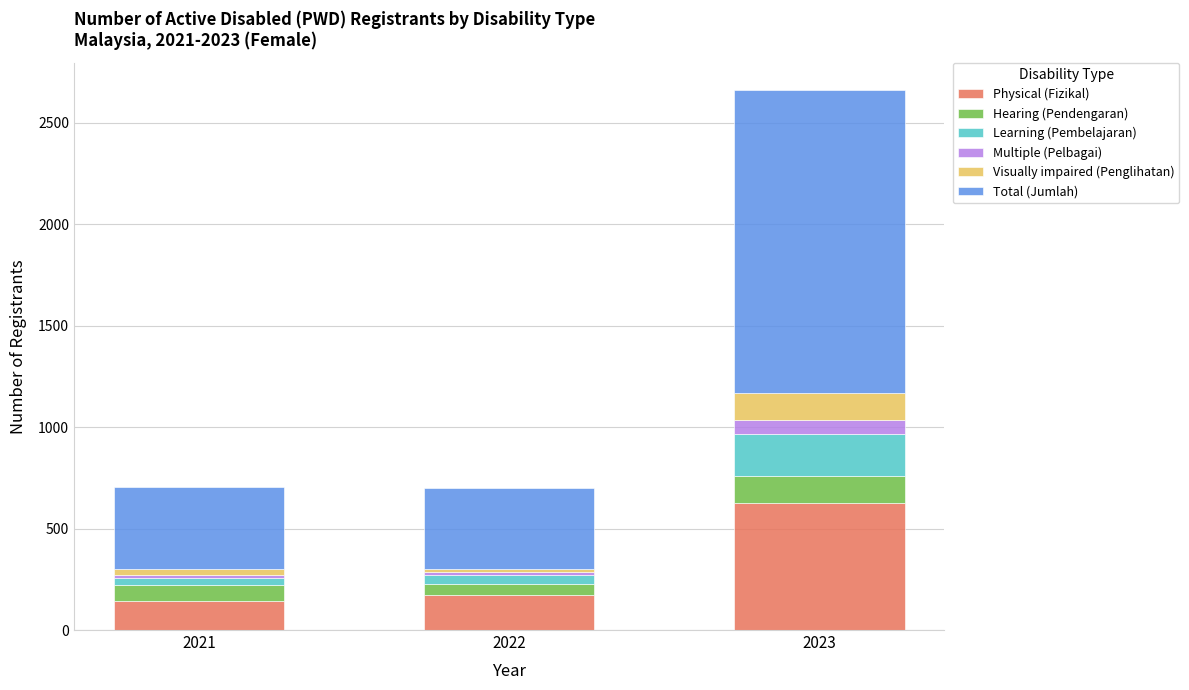

What is the maximum value for Physical (Fizikal)?

624